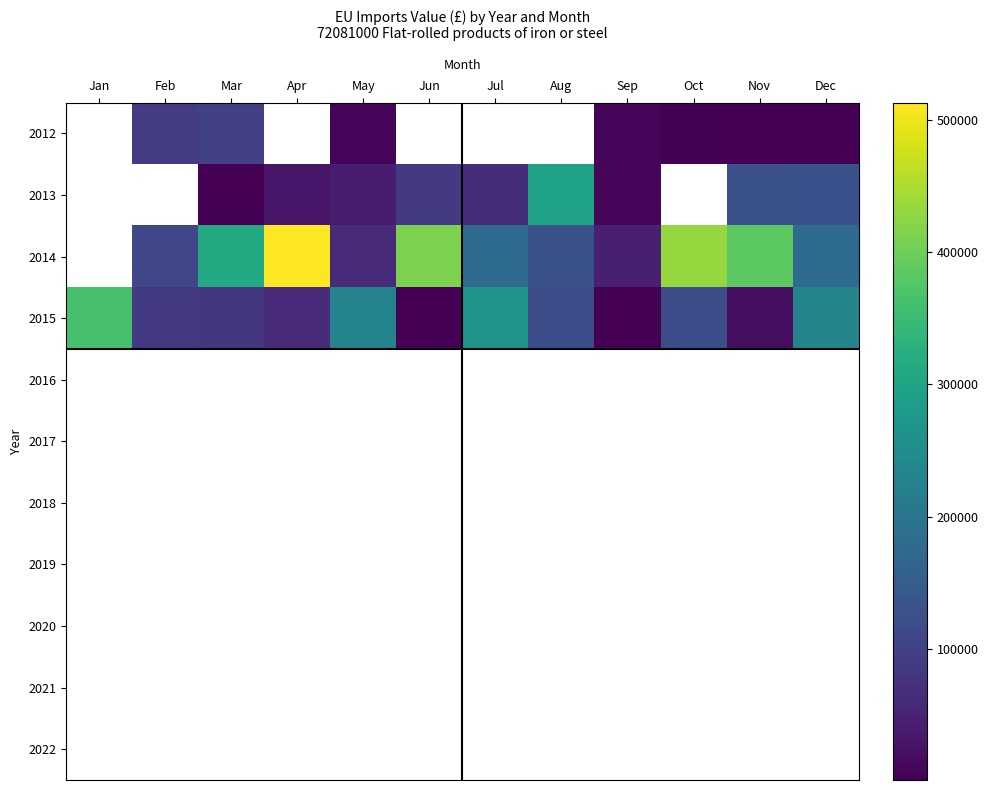

Between Jul and Apr, which is larger?

Jul